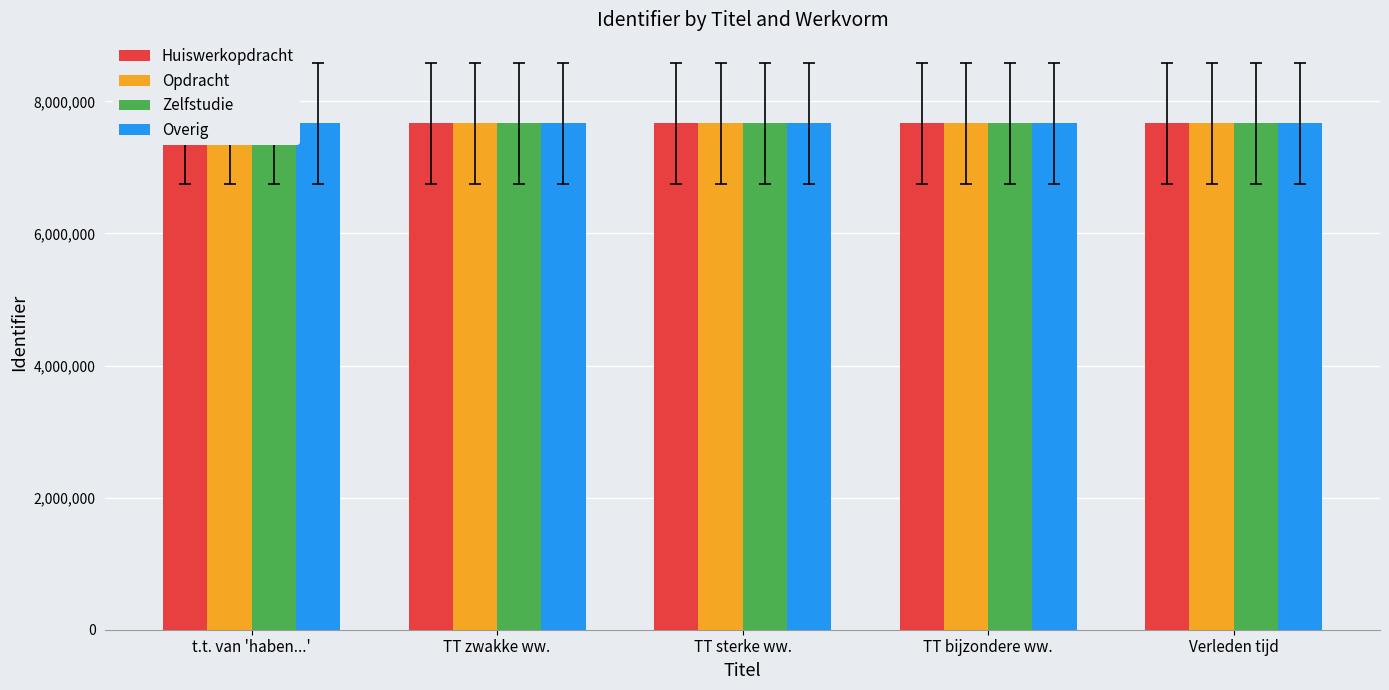

Is the value of Opdracht at TT zwakke ww. greater than the value of Huiswerkopdracht at TT bijzondere ww.?

No